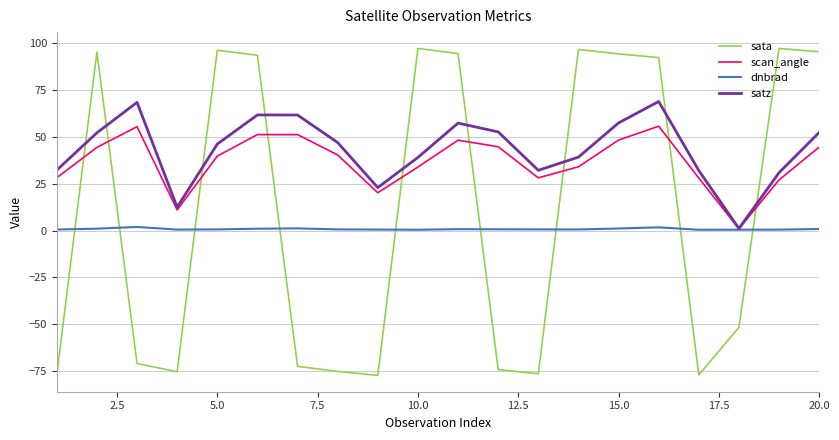

Which series has the widest spread of values?

sata